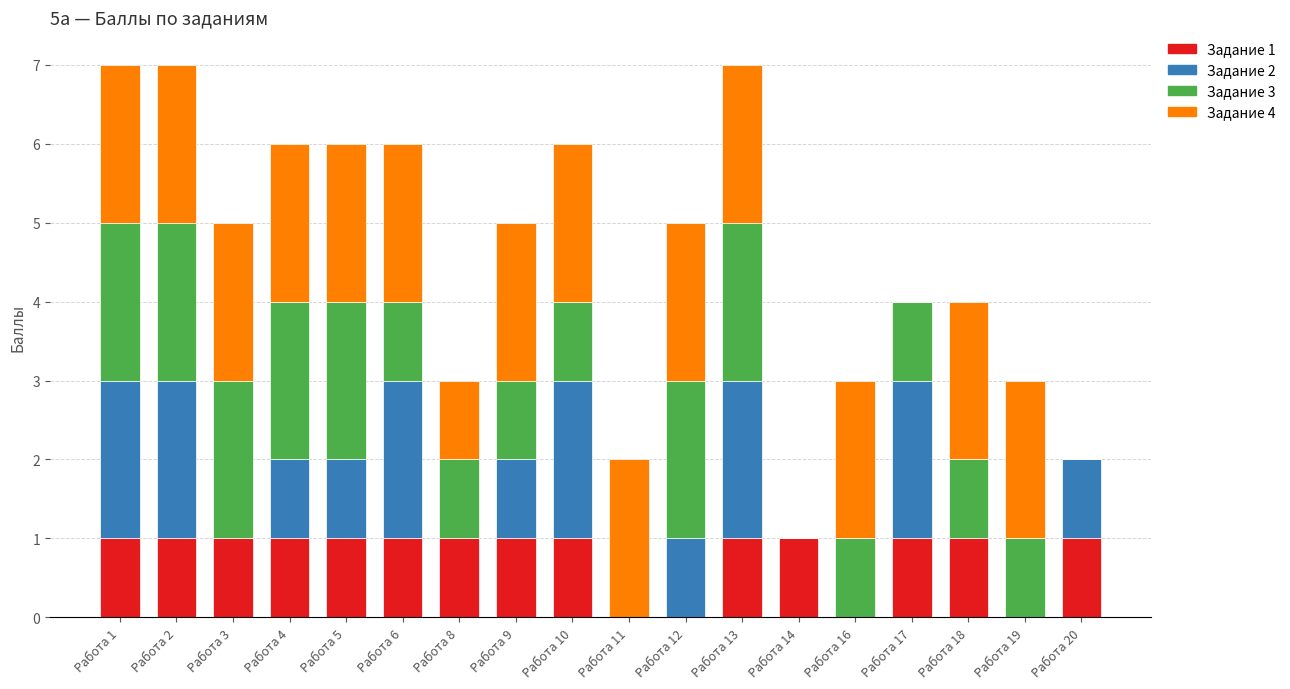

The Задание 1 series shows 0 at Работа 13. True or false?

False